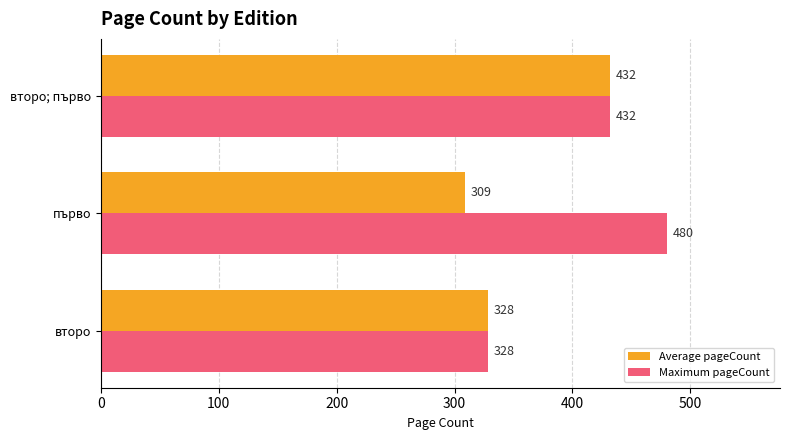

Which series has the widest spread of values?

Maximum pageCount